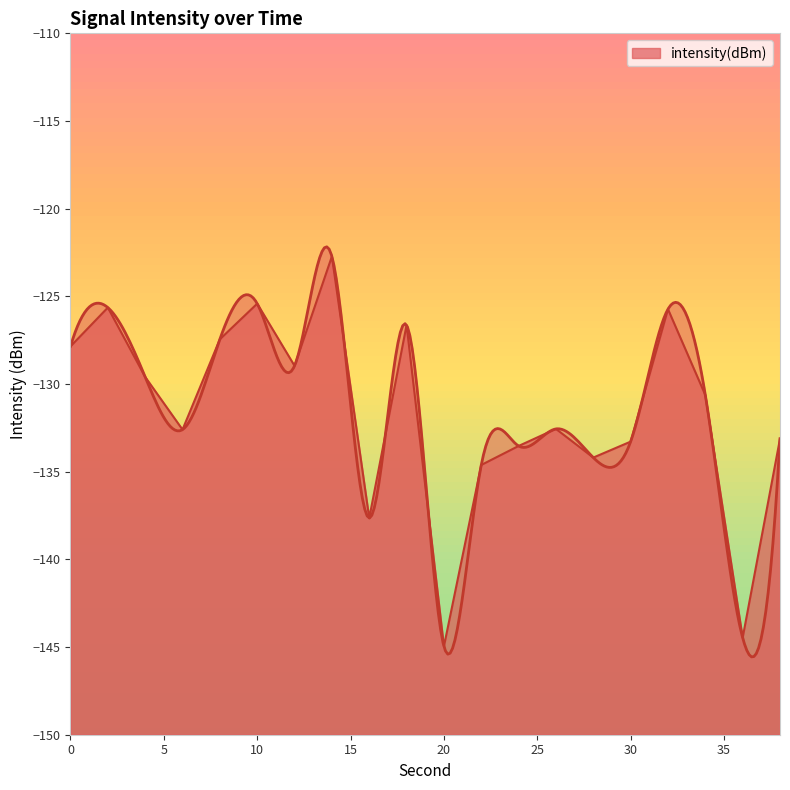

Reading left to right, what are all the values shown in this chart?

0=-127.9	2=-125.6	4=-129.6	6=-132.6	8=-127.4	10=-125.4	12=-129.0	14=-122.7	16=-137.6	18=-126.6	20=-145.0	22=-134.6	24=-133.5	26=-132.6	28=-134.2	30=-133.3	32=-125.7	34=-130.6	36=-144.5	38=-133.1